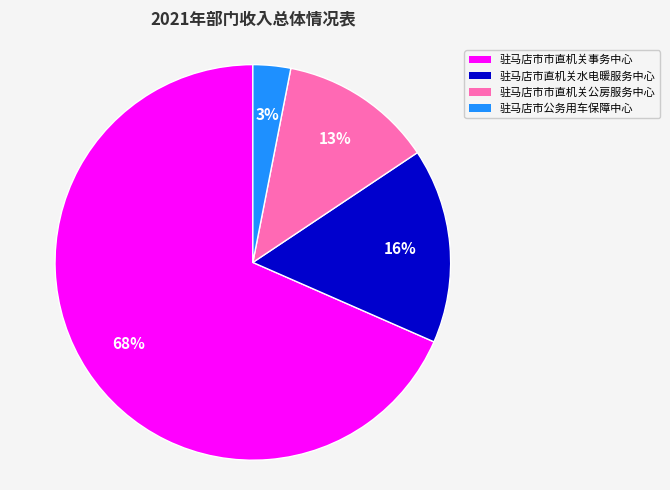

What is the largest slice in the pie chart?

驻马店市市直机关事务中心